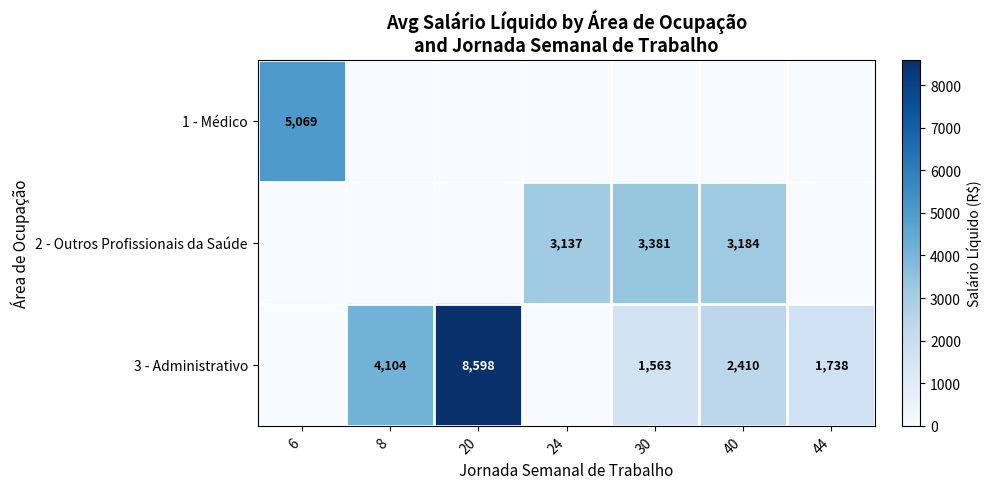

True or false: 3 - Administrativo has a value of 8598 at 20.

True